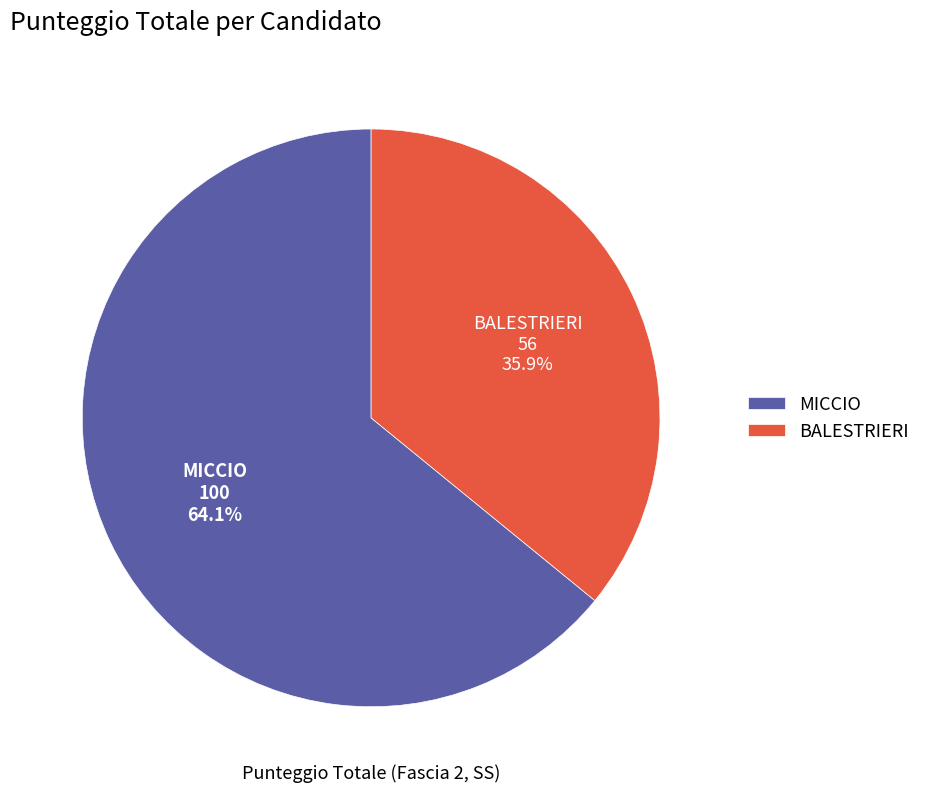

Rank the categories by value from lowest to highest.

BALESTRIERI, MICCIO